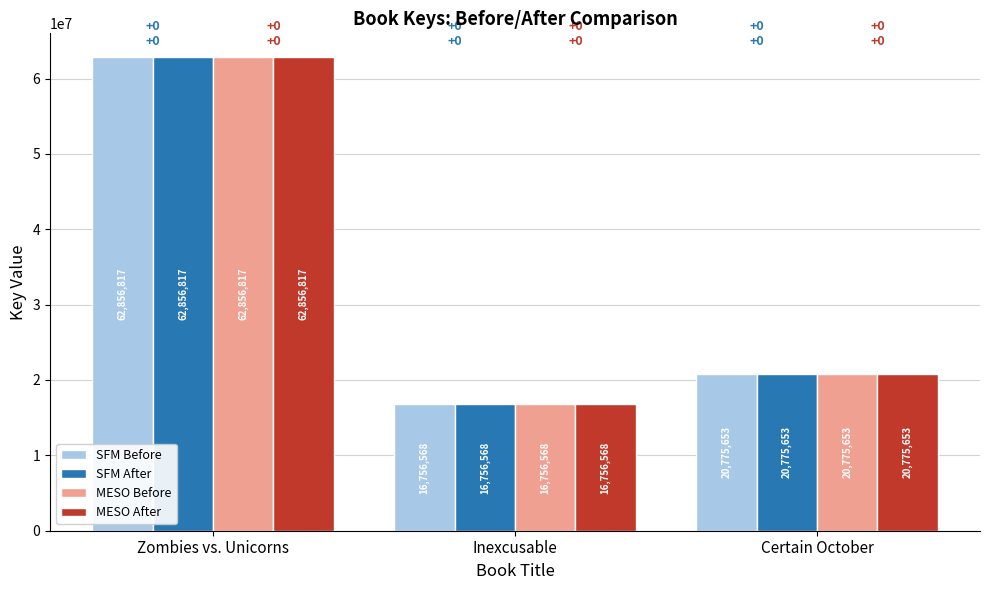

Is it true that SFM After equals 62856817 at Zombies vs. Unicorns?

True